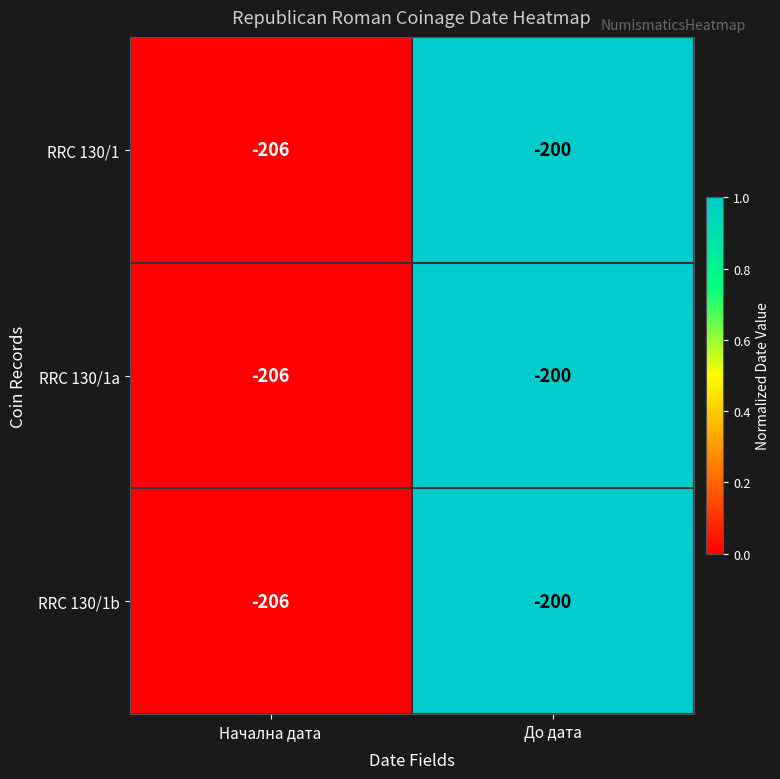

Reading left to right, list all the values displayed in this chart.

RRC 130/1: Начална дата=-206	До дата=-200
RRC 130/1a: Начална дата=-206	До дата=-200
RRC 130/1b: Начална дата=-206	До дата=-200